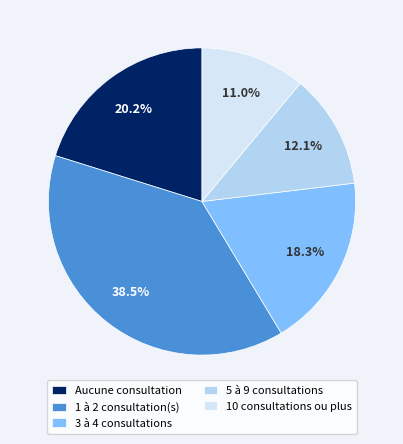

What portion of the pie excludes 1 à 2 consultation(s)?

61.5%